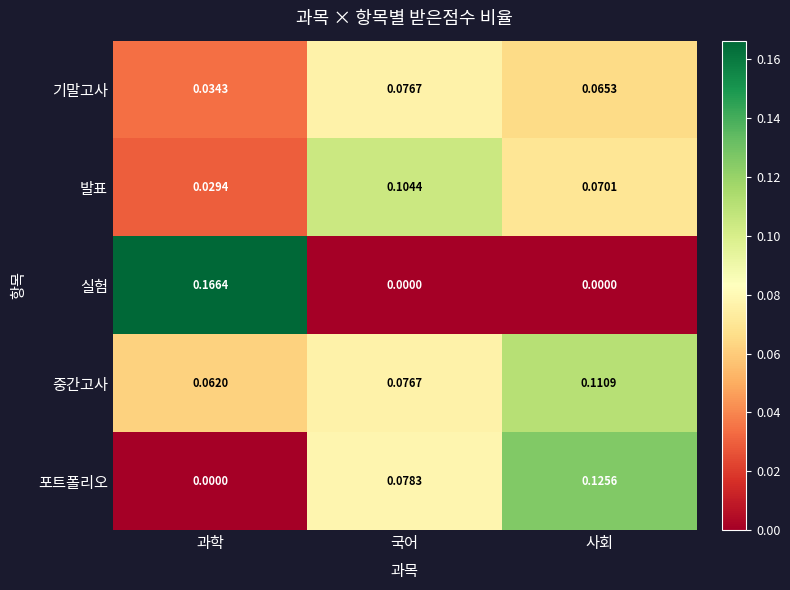

Count the number of data series in this chart.

5